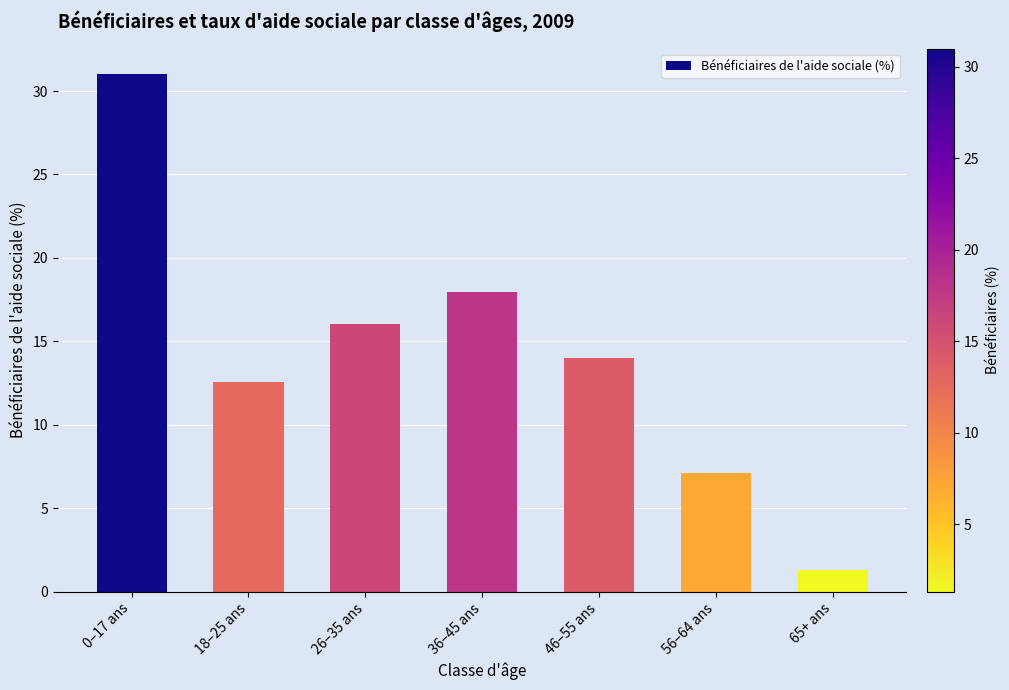

How many data points are less than 13?

3